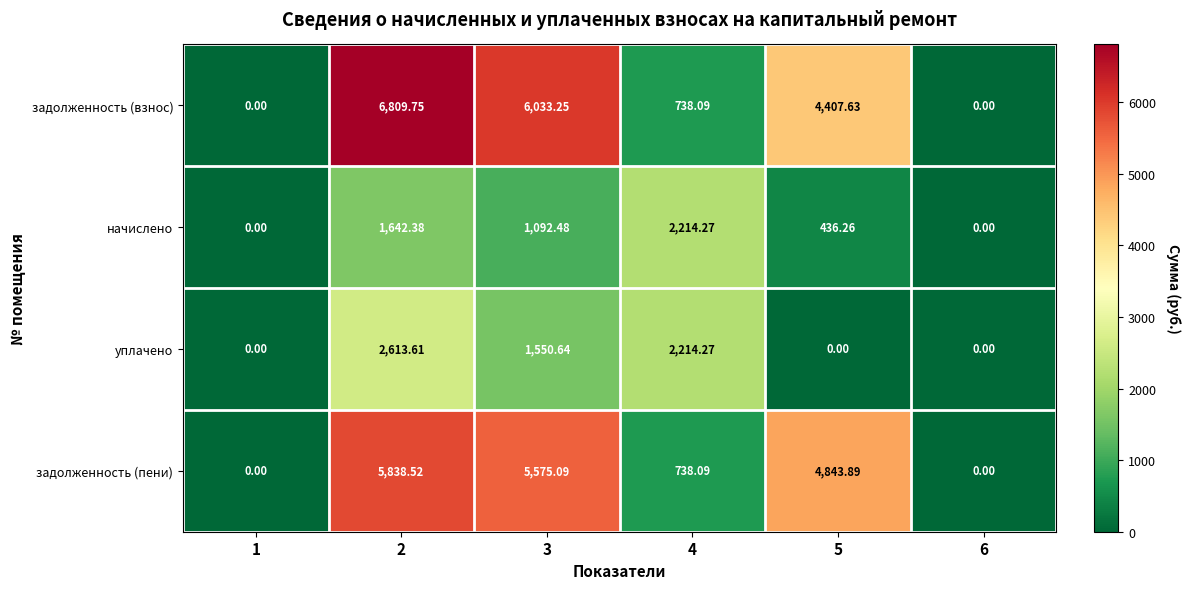

Rank the series by their maximum value, from highest to lowest.

задолженность (взнос), задолженность (пени), уплачено, начислено